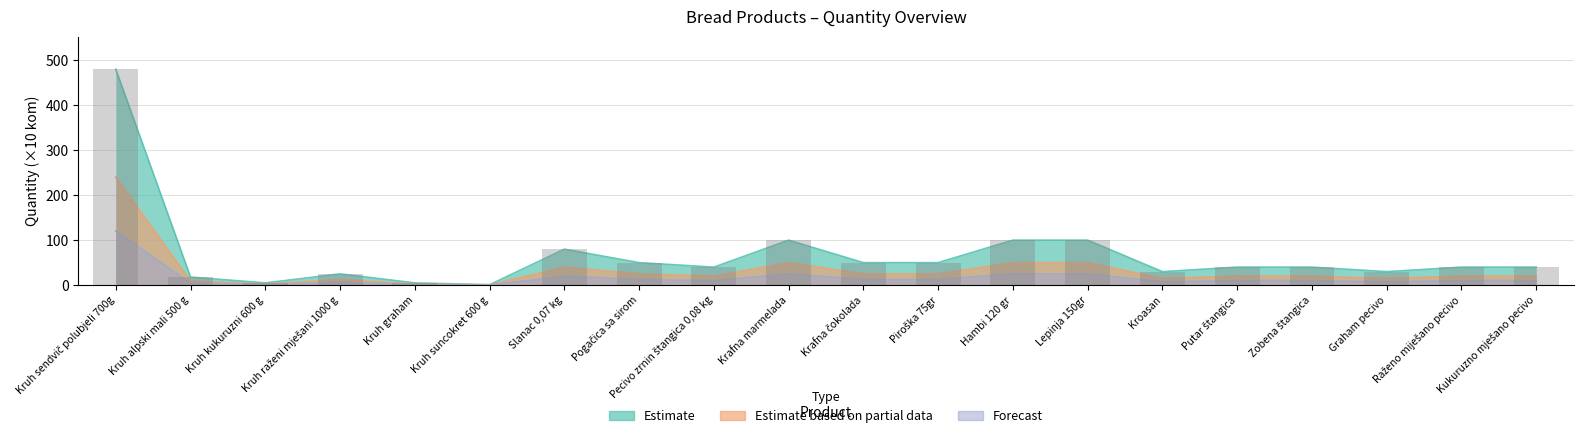

What are all the series names shown in the legend?

Estimate, Estimate based on partial data, Forecast